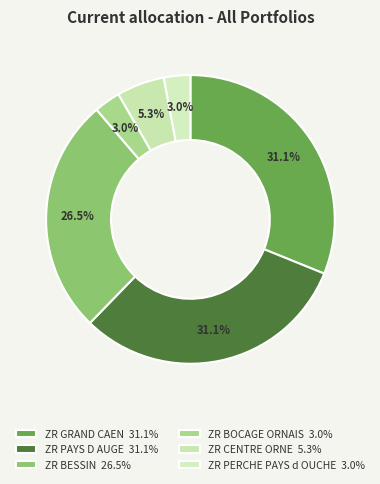

What percentage do ZR BESSIN and ZR BOCAGE ORNAIS together represent?

29.4%